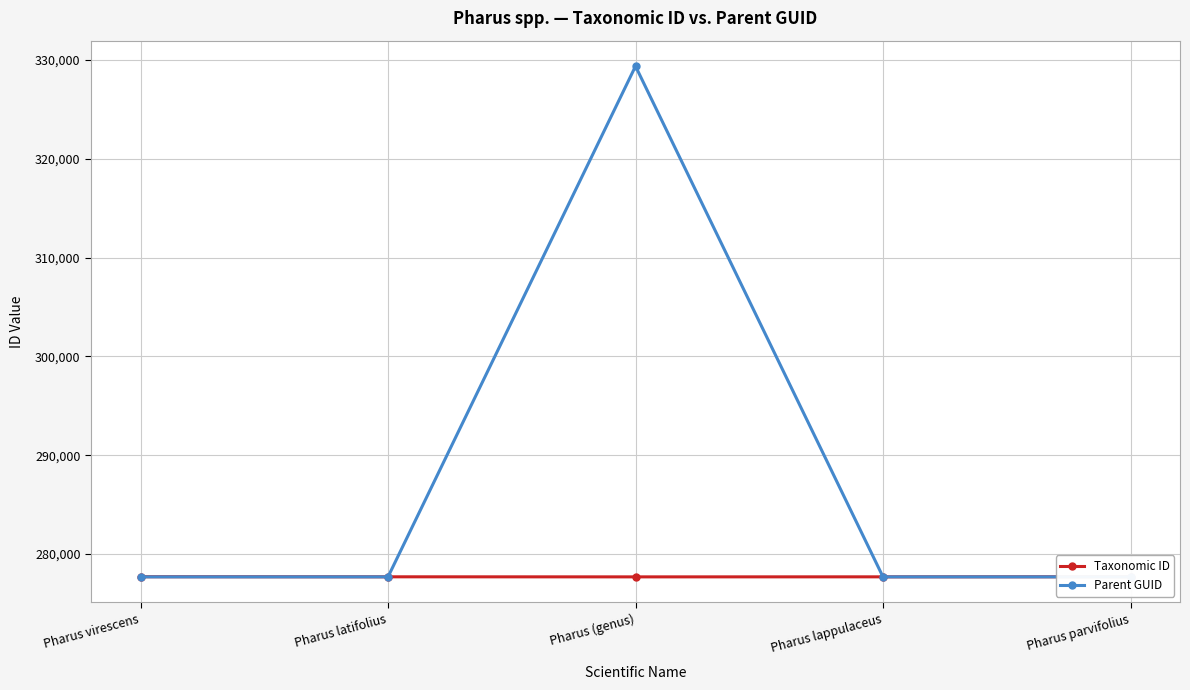

At which category does the chart reach its minimum across all series?

Pharus (genus)